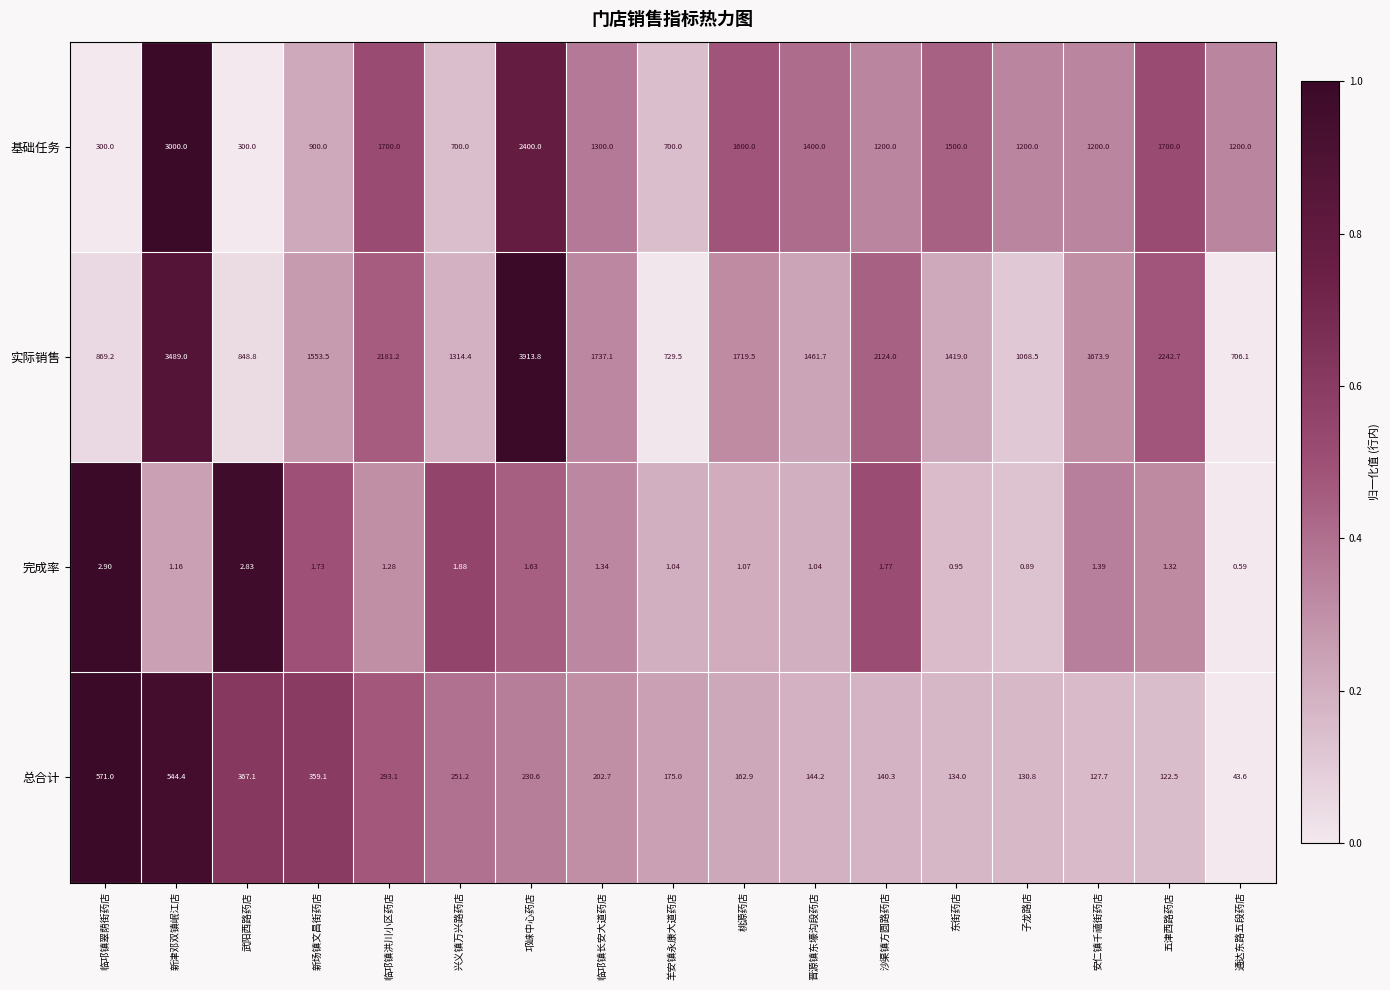

Which series has the widest spread of values?

实际销售